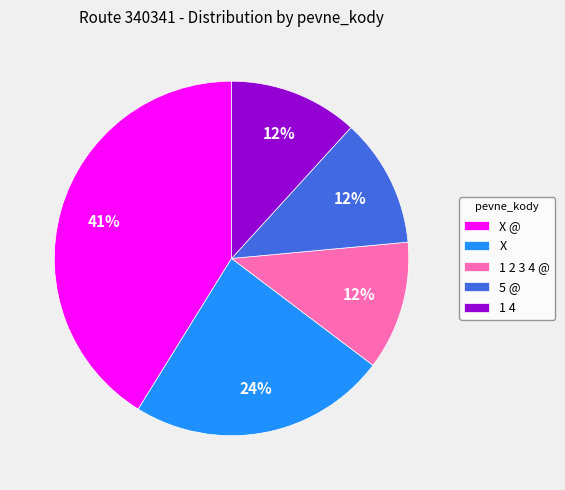

Count the number of slices in the pie.

5